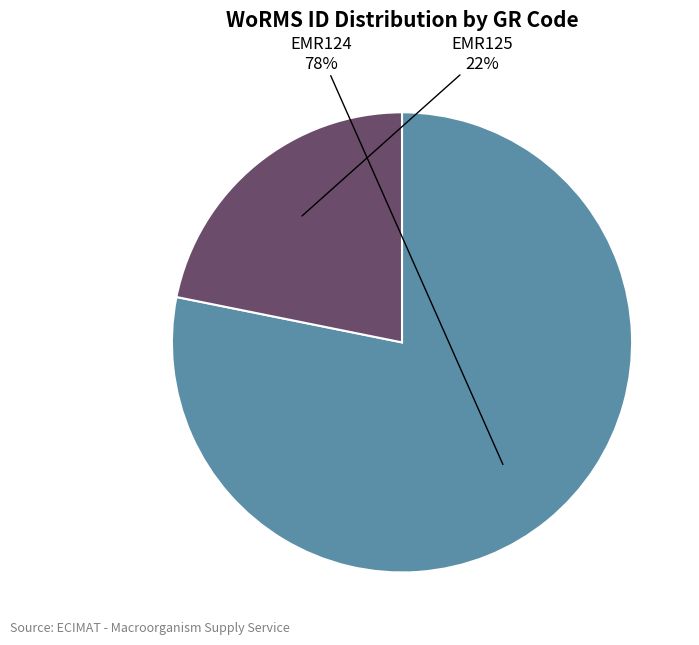

Does any single category account for the majority?

Yes